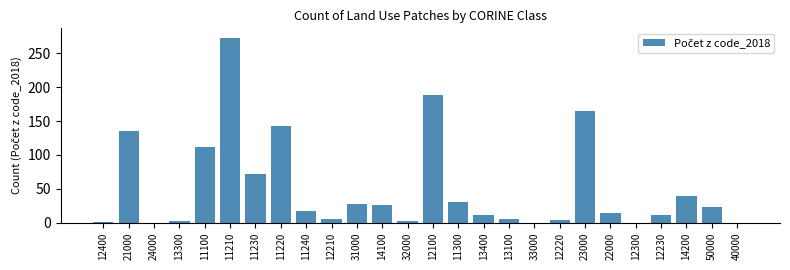

What is the greatest value displayed?

273